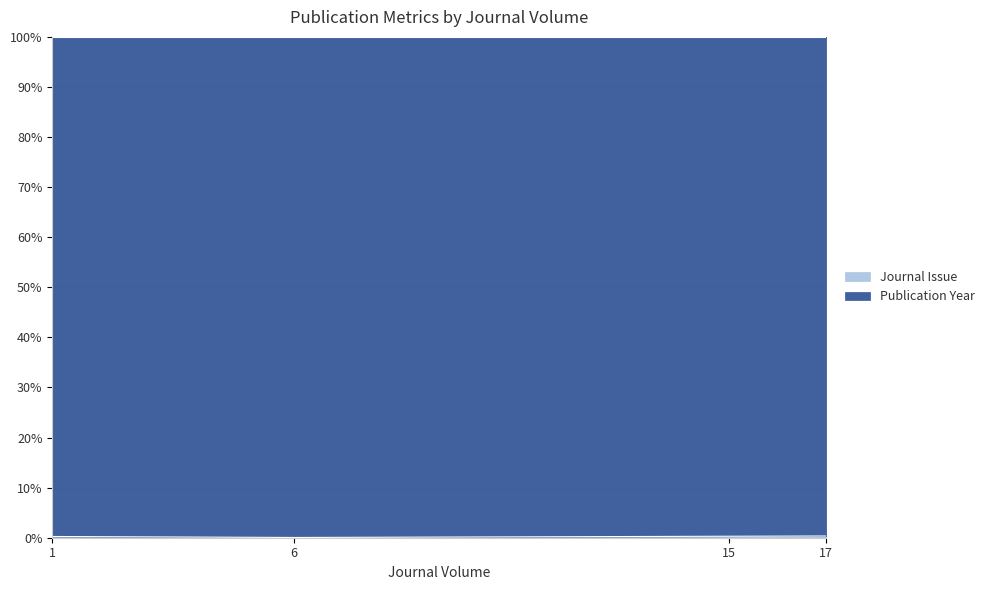

Rank the categories by value from highest to lowest.

17, 15, 1, 6